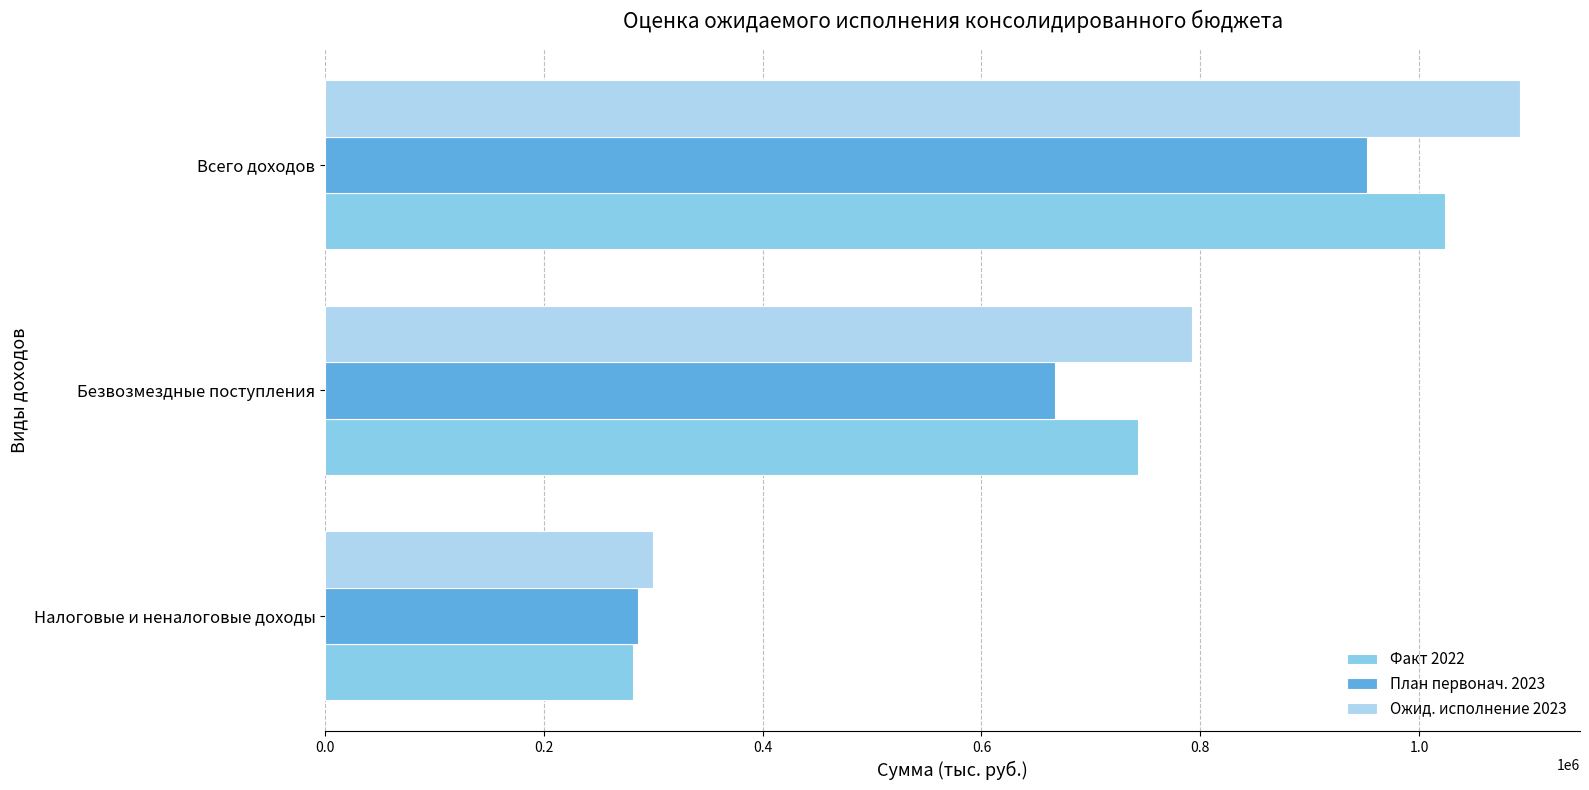

The value of План первонач. 2023 at Всего доходов is 335572.7. True or false?

False